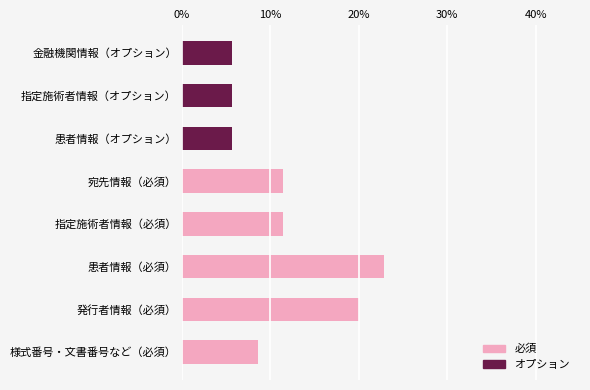

Count the number of data series in this chart.

2